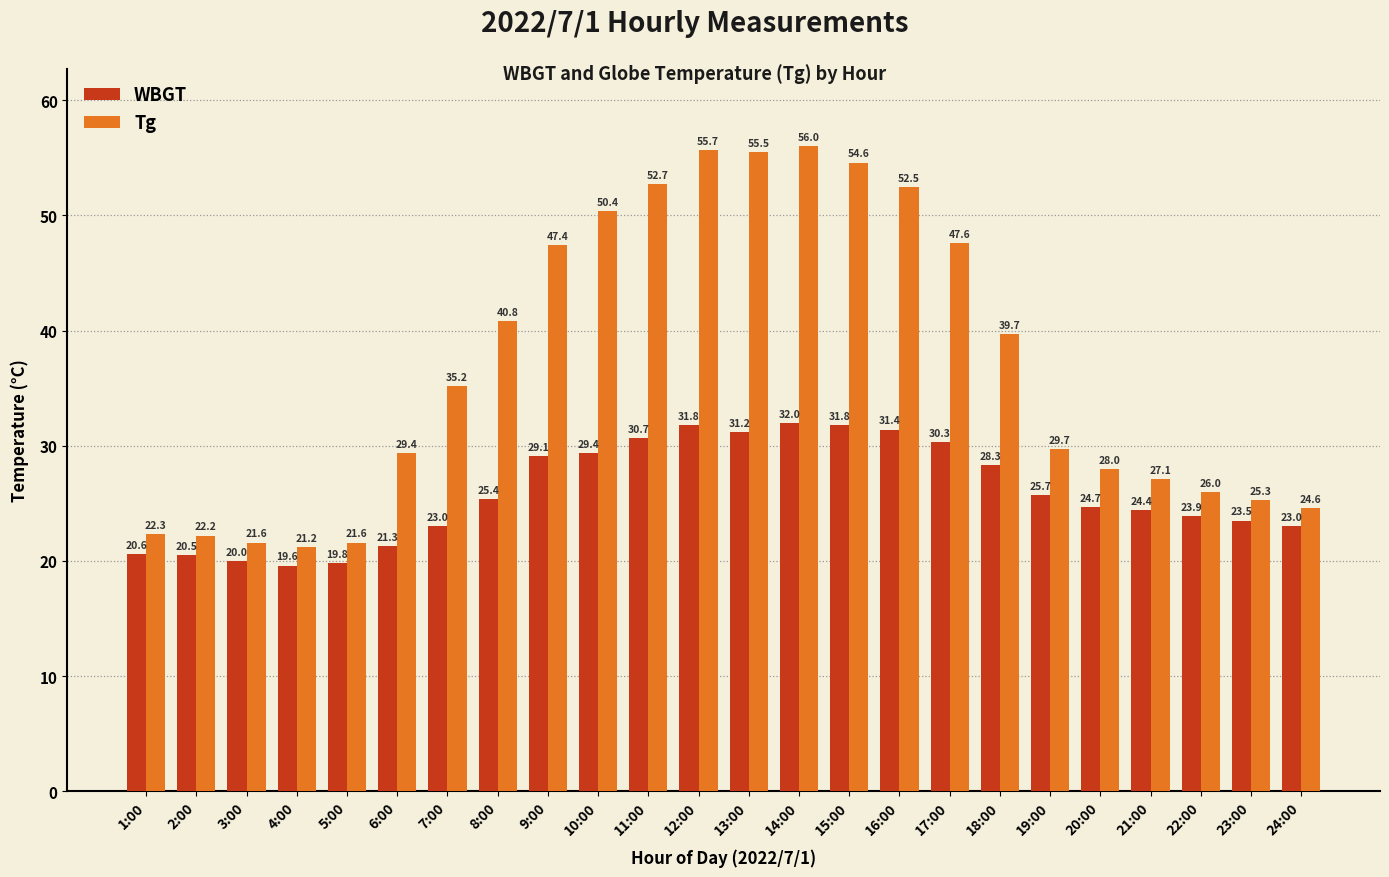

List the series in order of their peak value, lowest first.

WBGT, Tg